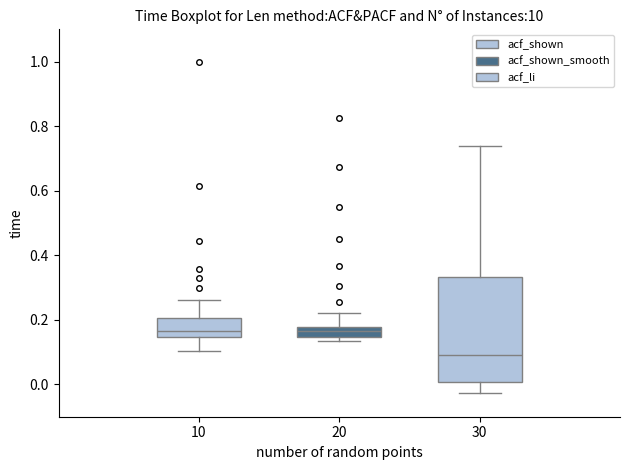

Reading left to right, transcribe this box plot: for each box, give where its median line is, the range the box spans, and where its two whiskers end, as read against the y-axis. The values are not printed on the chart, so give them approximately, as read against the axis.

10: median 0.16, box 0.14 to 0.20, whiskers 0.10 to 0.26
20: median 0.16, box 0.14 to 0.18, whiskers 0.14 (just below the box's lower edge) to 0.22
30: median 0.10, box 0.00 to 0.34, whiskers -0.02 to 0.74